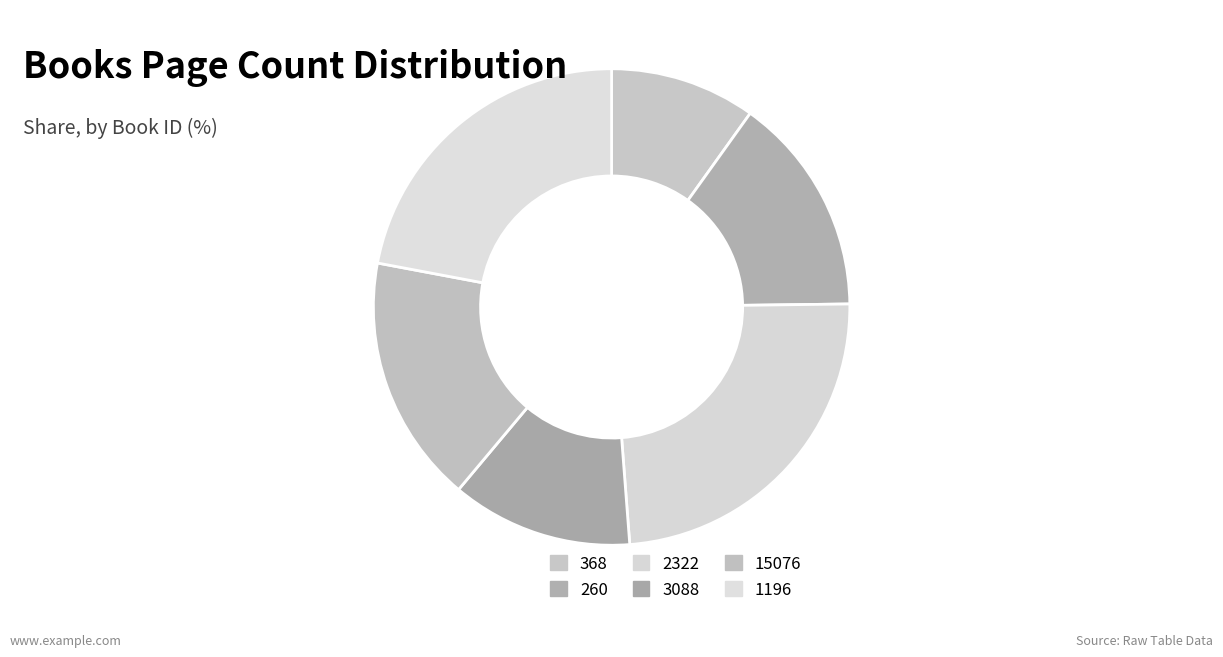

How many segments does this pie chart have?

6